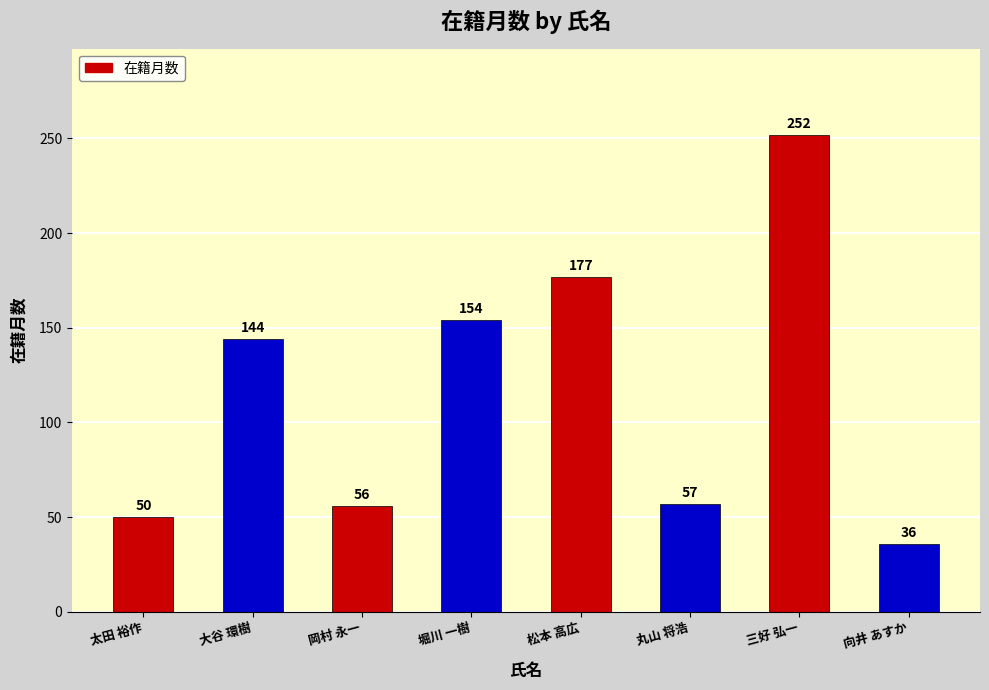

Rank the categories by value from lowest to highest.

向井 あすか, 太田 裕作, 岡村 永一, 丸山 将浩, 大谷 環樹, 堀川 一樹, 松本 高広, 三好 弘一